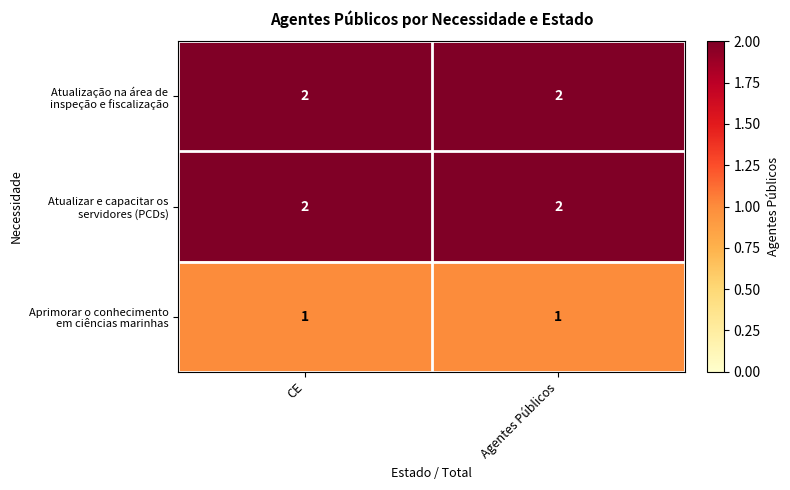

What is the total value across all series at Agentes Públicos?

5